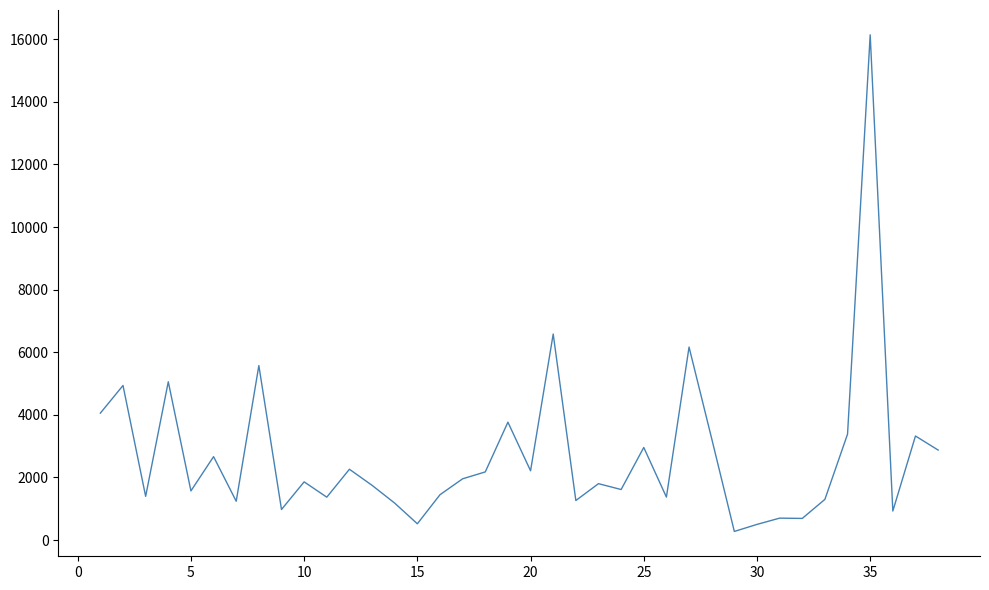

What is the difference between the maximum and minimum values?

15865.4